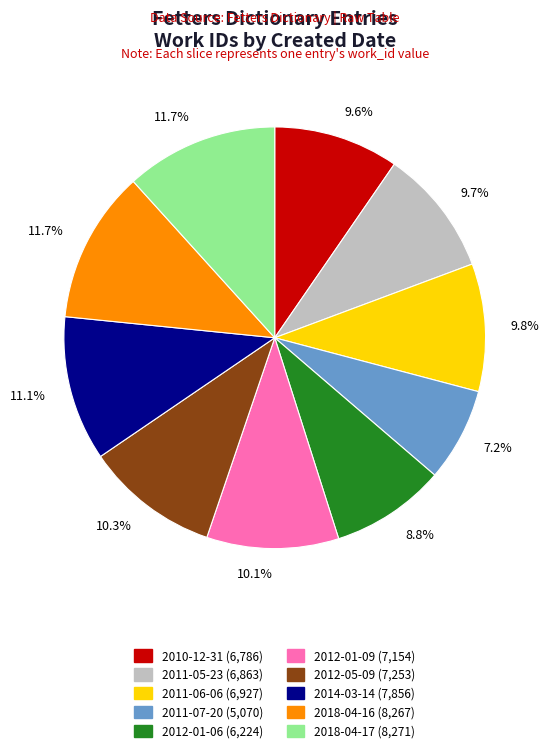

Is there any slice that represents more than half of the pie?

No